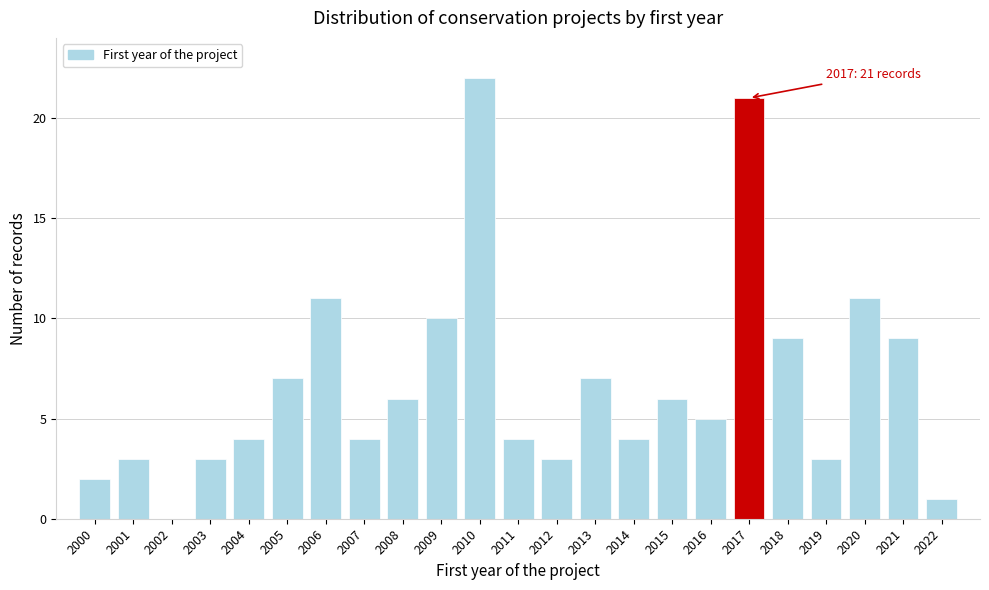

Reading left to right, extract all data points from this chart.

2000=2	2001=3	2002=0	2003=3	2004=4	2005=7	2006=11	2007=4	2008=6	2009=10	2010=22	2011=4	2012=3	2013=7	2014=4	2015=6	2016=5	2017=21	2018=9	2019=3	2020=11	2021=9	2022=1